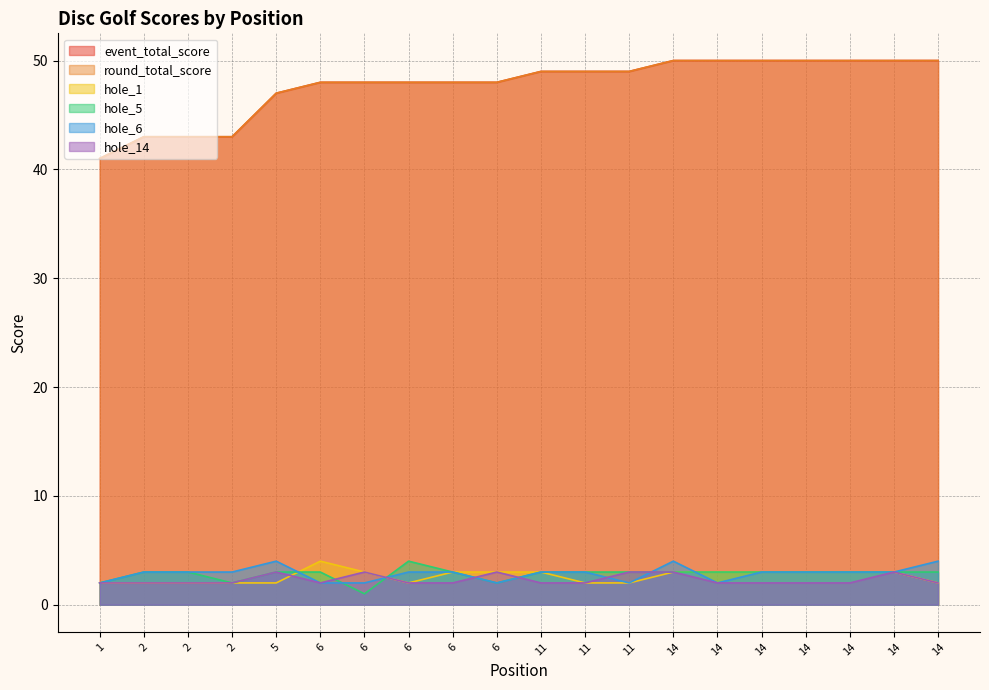

True or false: round_total_score and hole_6 intersect in this chart.

False